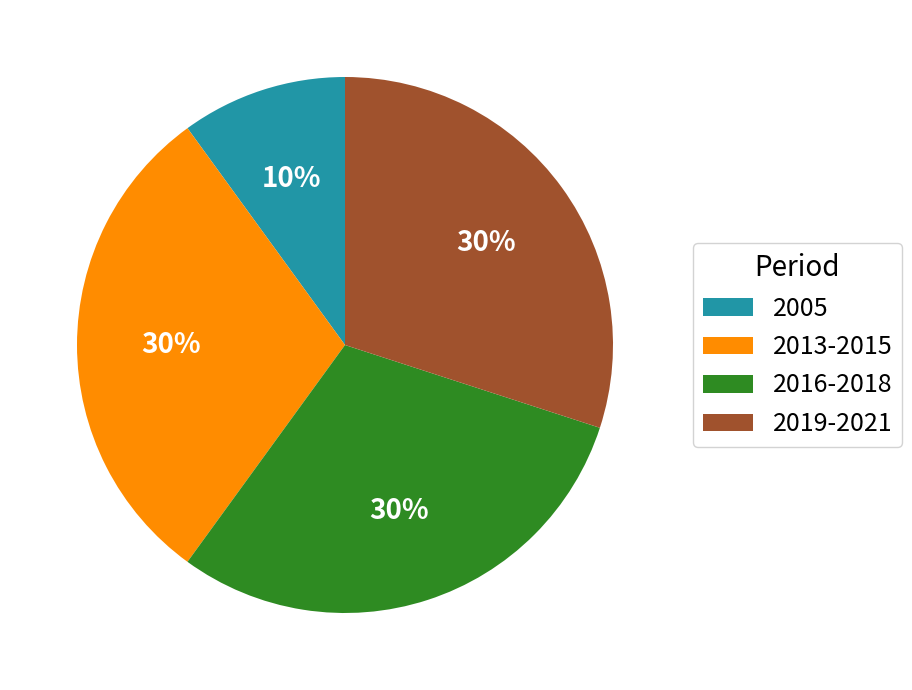

Do 2005 and 2019-2021 together represent more than half of the pie?

No